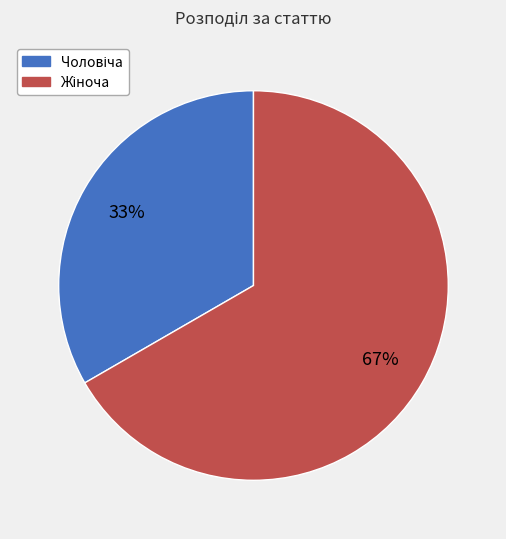

To the nearest percent, what is the average slice percentage?

50%